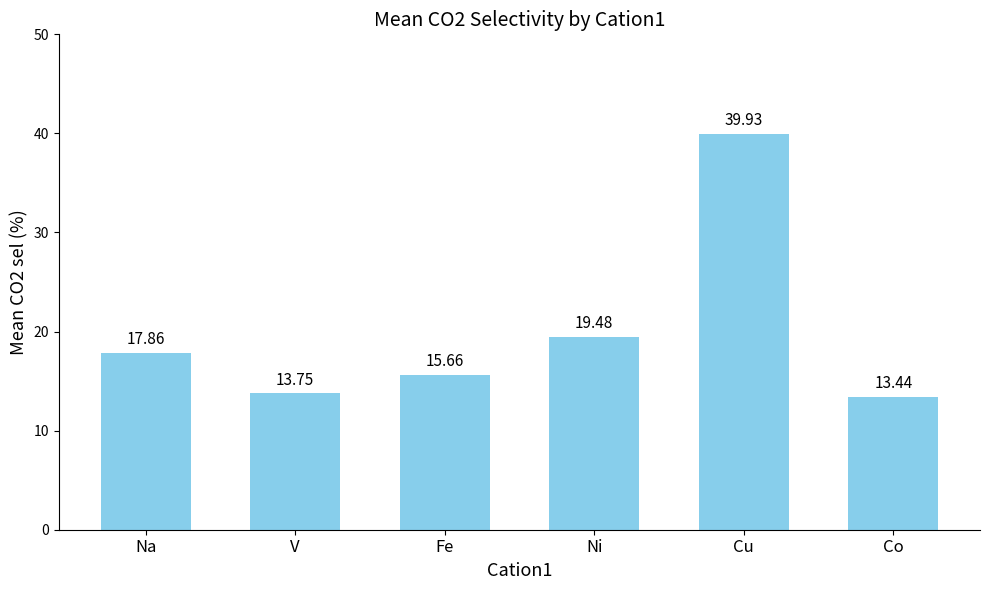

Count the number of categories in the chart.

6